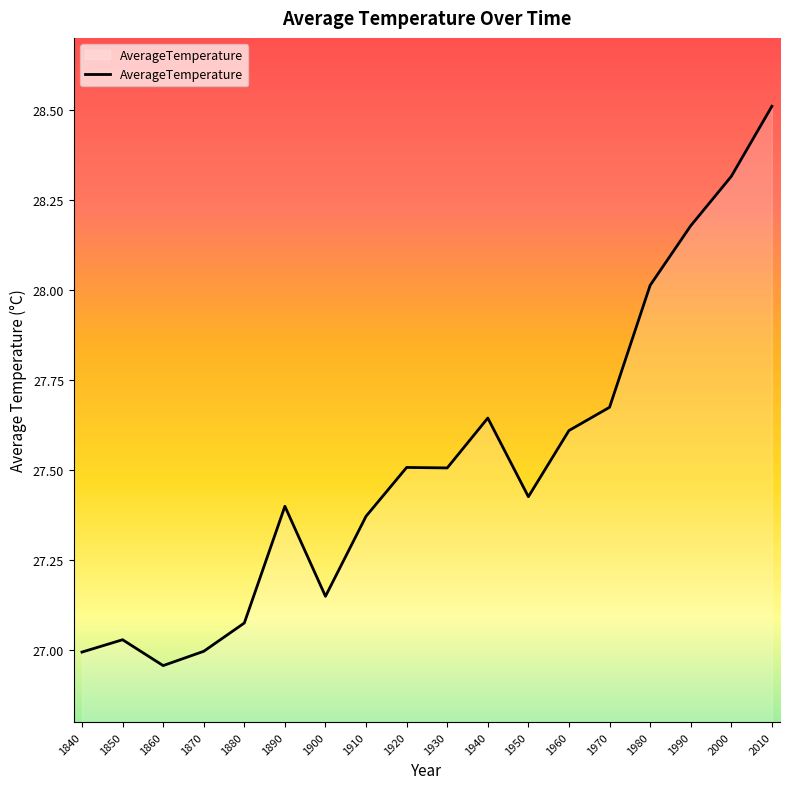

What is the approximate value at 1920?

27.5